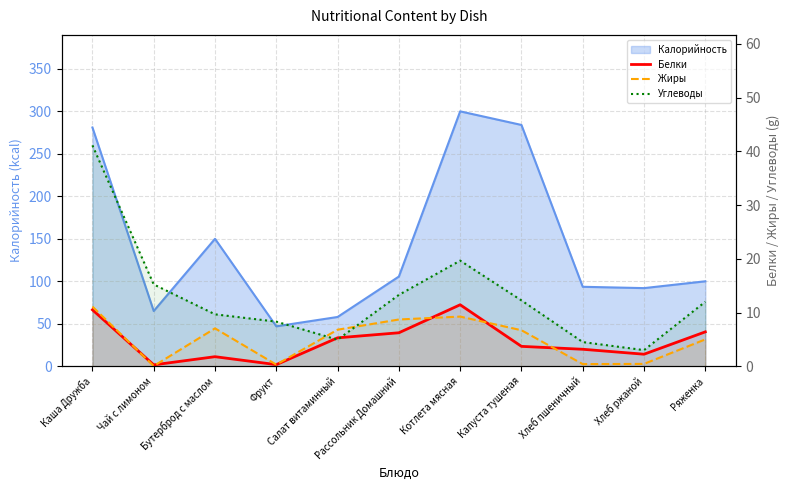

List the labels in order of Жиры value, smallest first.

Чай с лимоном, Фрукт, Хлеб пшеничный, Хлеб ржаной, Ряженка, Капуста тушеная, Салат витаминный, Бутерброд с маслом, Рассольник Домашний, Котлета мясная, Каша Дружба